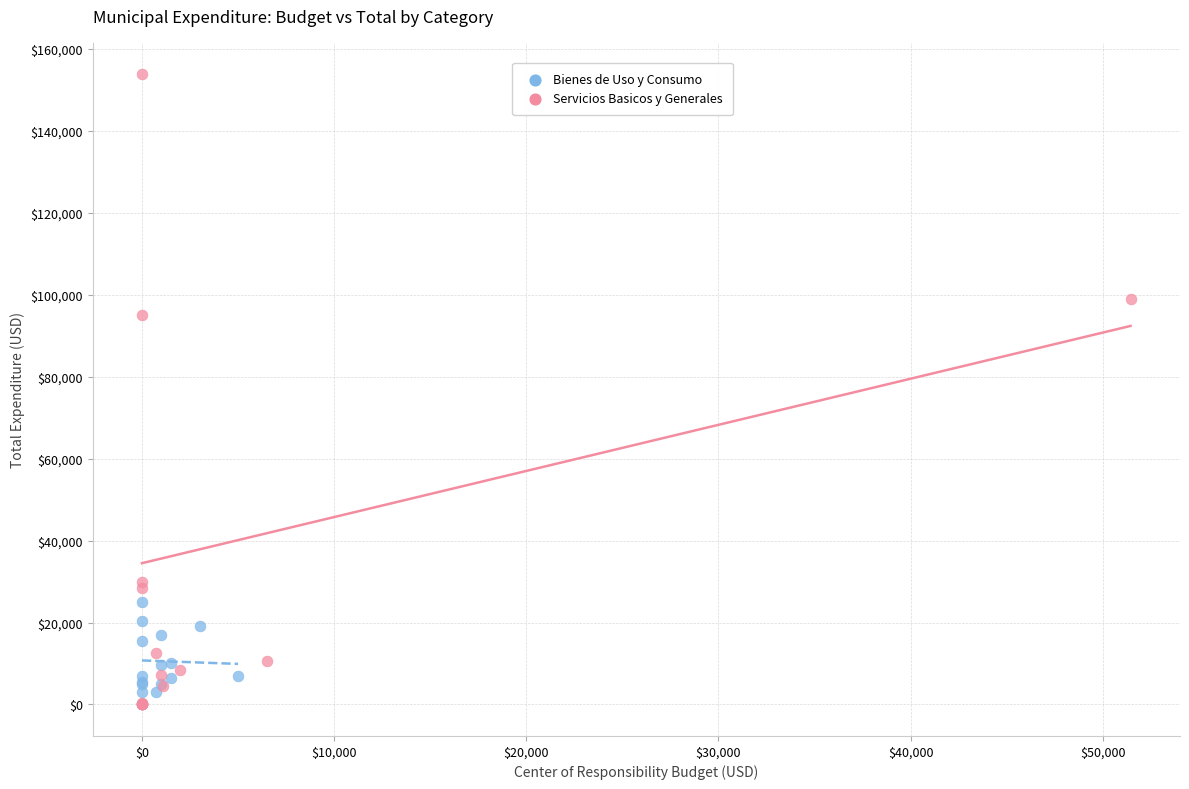

Which series reaches the maximum Y coordinate?

Servicios Basicos y Generales